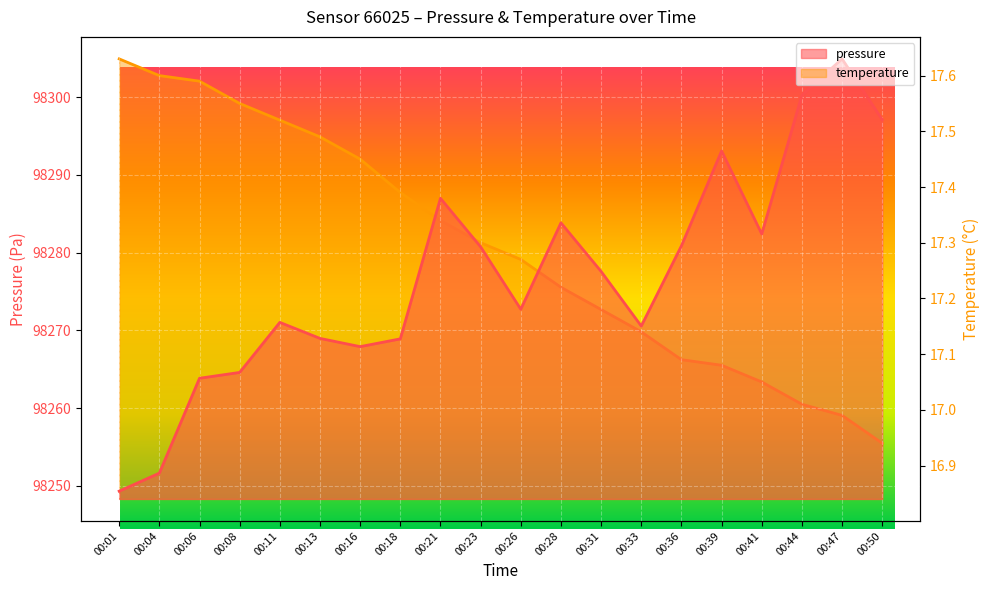

What is the value of the pressure point at the 15th from the left?

98280.9